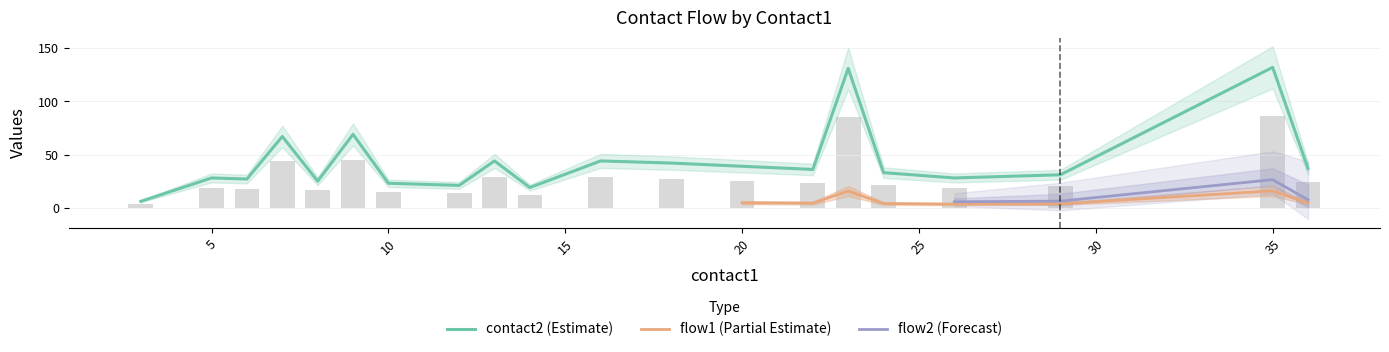

Which series has the largest range (max minus min)?

contact2